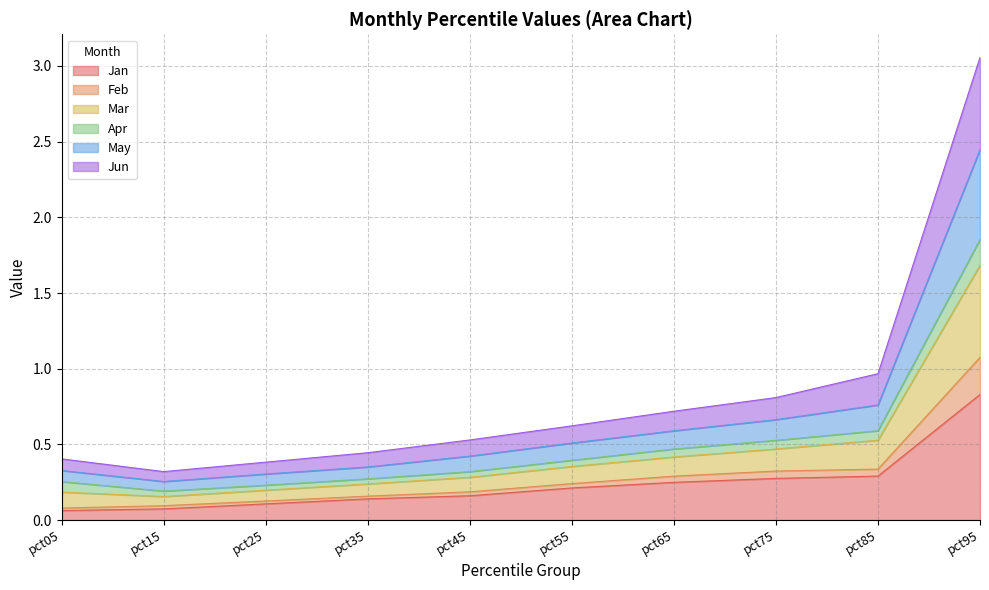

At which category is the sum across all series the highest?

pct95